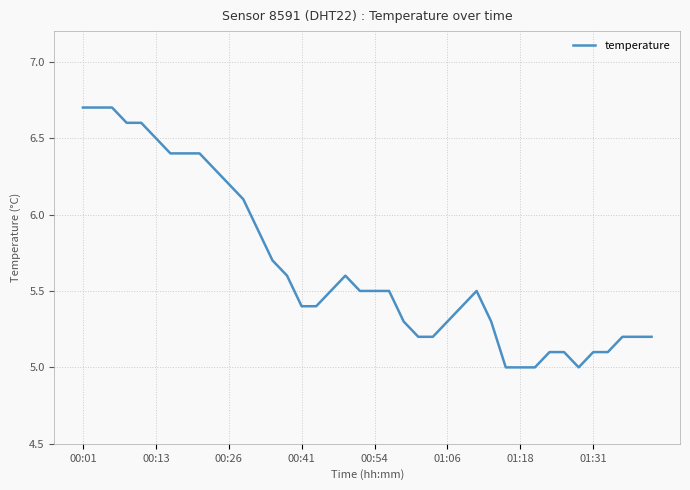

What is the difference between the maximum and second lowest values?

1.7